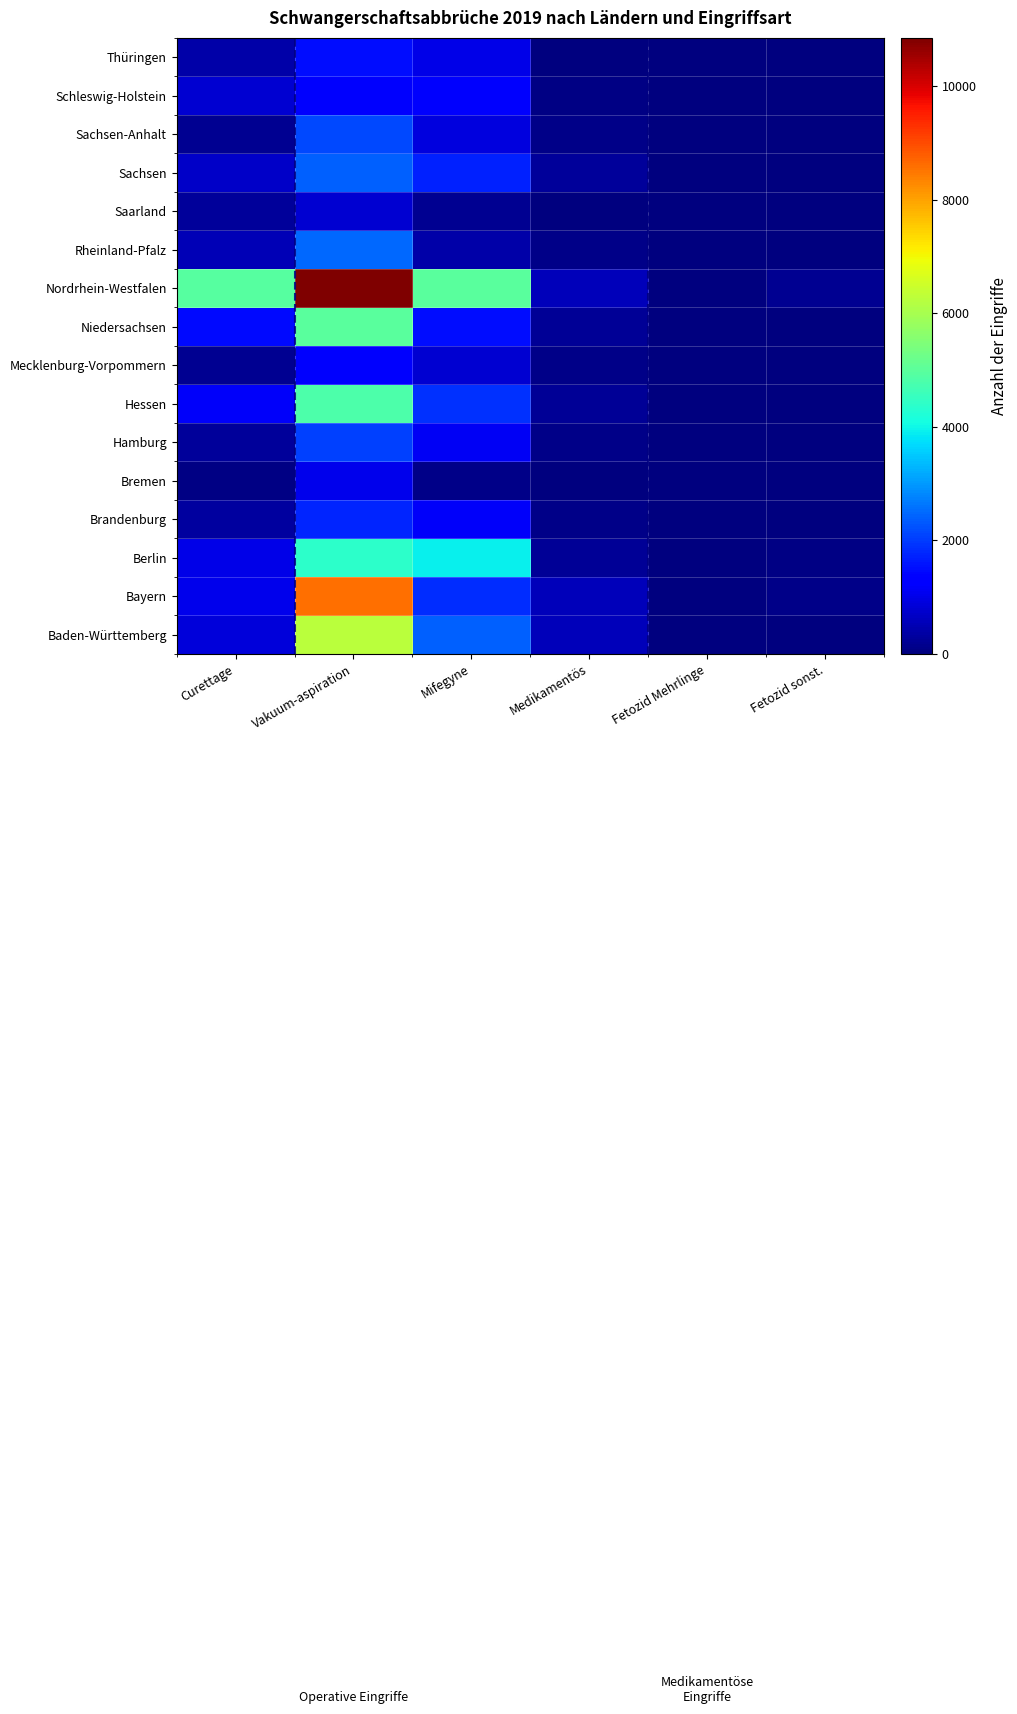

Reading left to right, extract all data points from this chart.

Baden-Württemberg: Curettage=870	Vakuum-aspiration=6247	Mifegyne=2396	Medikamentös=582	Fetozid Mehrlinge=11	Fetozid sonst.=39
Bayern: Curettage=1030	Vakuum-aspiration=8600	Mifegyne=1847	Medikamentös=554	Fetozid Mehrlinge=6	Fetozid sonst.=94
Berlin: Curettage=1002	Vakuum-aspiration=4379	Mifegyne=3935	Medikamentös=250	Fetozid Mehrlinge=7	Fetozid sonst.=72
Brandenburg: Curettage=324	Vakuum-aspiration=1763	Mifegyne=1155	Medikamentös=85	Fetozid Mehrlinge=3	Fetozid sonst.=22
Bremen: Curettage=62	Vakuum-aspiration=1022	Mifegyne=95	Medikamentös=31	Fetozid Mehrlinge=1	Fetozid sonst.=7
Hamburg: Curettage=294	Vakuum-aspiration=2053	Mifegyne=1110	Medikamentös=108	Fetozid Mehrlinge=1	Fetozid sonst.=7
Hessen: Curettage=1157	Vakuum-aspiration=4827	Mifegyne=1875	Medikamentös=227	Fetozid Mehrlinge=1	Fetozid sonst.=35
Mecklenburg-Vorpommern: Curettage=202	Vakuum-aspiration=1189	Mifegyne=800	Medikamentös=101	Fetozid Mehrlinge=7	Fetozid sonst.=9
Niedersachsen: Curettage=1449	Vakuum-aspiration=4996	Mifegyne=1509	Medikamentös=237	Fetozid Mehrlinge=8	Fetozid sonst.=21
Nordrhein-Westfalen: Curettage=4920	Vakuum-aspiration=10852	Mifegyne=5002	Medikamentös=569	Fetozid Mehrlinge=11	Fetozid sonst.=198
Rheinland-Pfalz: Curettage=546	Vakuum-aspiration=2492	Mifegyne=414	Medikamentös=119	Fetozid Mehrlinge=3	Fetozid sonst.=18
Saarland: Curettage=266	Vakuum-aspiration=775	Mifegyne=174	Medikamentös=25	Fetozid Mehrlinge=0	Fetozid sonst.=2
Sachsen: Curettage=720	Vakuum-aspiration=2411	Mifegyne=1702	Medikamentös=281	Fetozid Mehrlinge=3	Fetozid sonst.=42
Sachsen-Anhalt: Curettage=193	Vakuum-aspiration=2144	Mifegyne=897	Medikamentös=96	Fetozid Mehrlinge=0	Fetozid sonst.=16
Schleswig-Holstein: Curettage=787	Vakuum-aspiration=1216	Mifegyne=1202	Medikamentös=50	Fetozid Mehrlinge=0	Fetozid sonst.=6
Thüringen: Curettage=391	Vakuum-aspiration=1507	Mifegyne=992	Medikamentös=37	Fetozid Mehrlinge=0	Fetozid sonst.=7